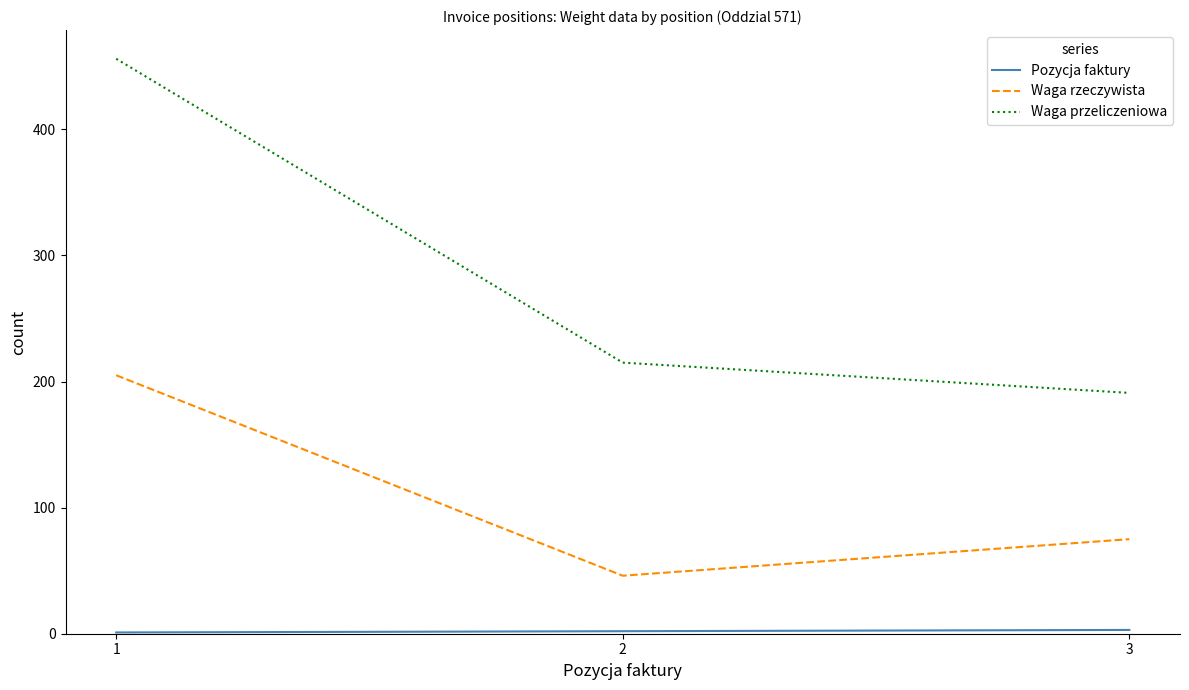

The value of Waga przeliczeniowa at 3 is 258. True or false?

False